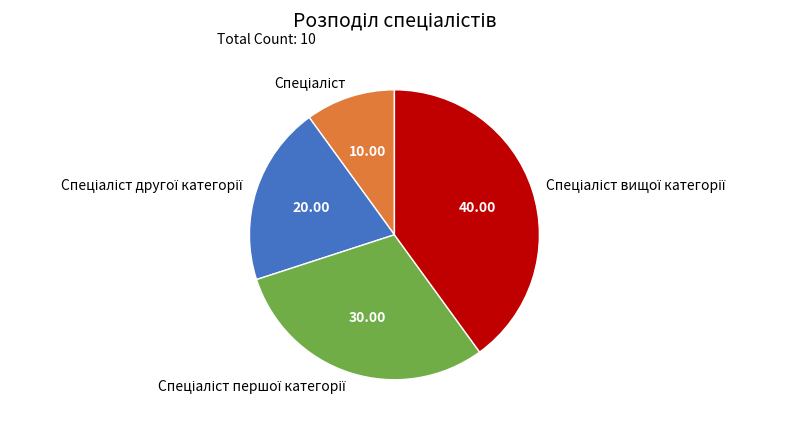

Is there any slice that represents more than half of the pie?

No